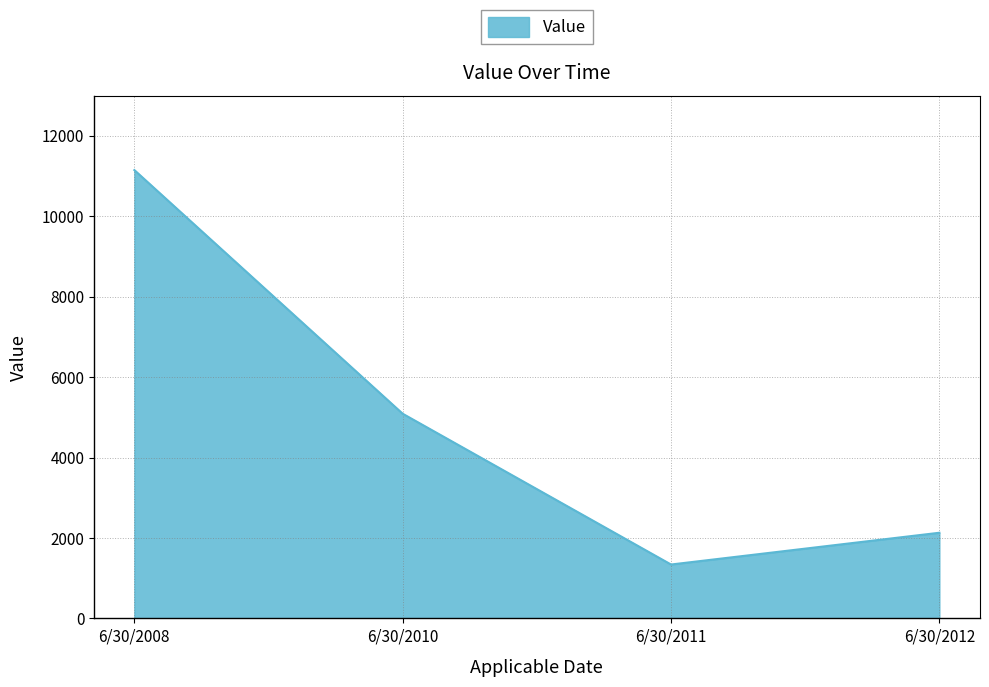

How many interior local valleys (lower than both neighbors) does the data have?

1